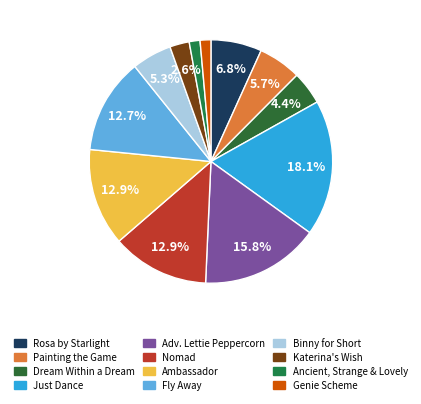

Count the number of slices in the pie.

12